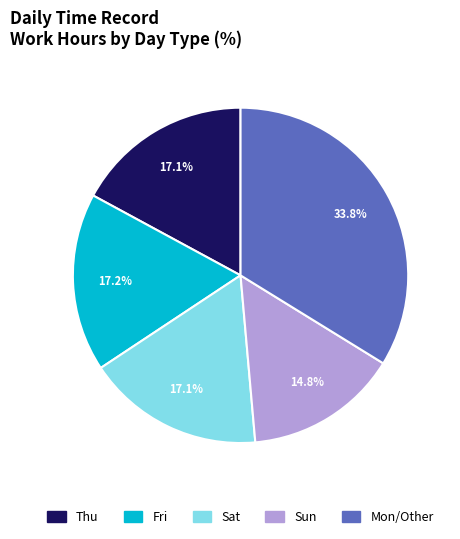

Is there a majority slice in this chart?

No